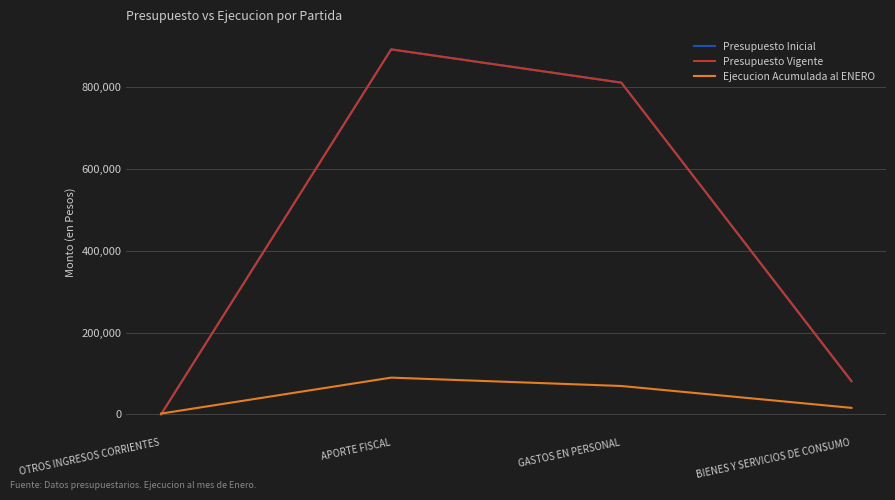

Is this an area chart (filled region under the line)?

No